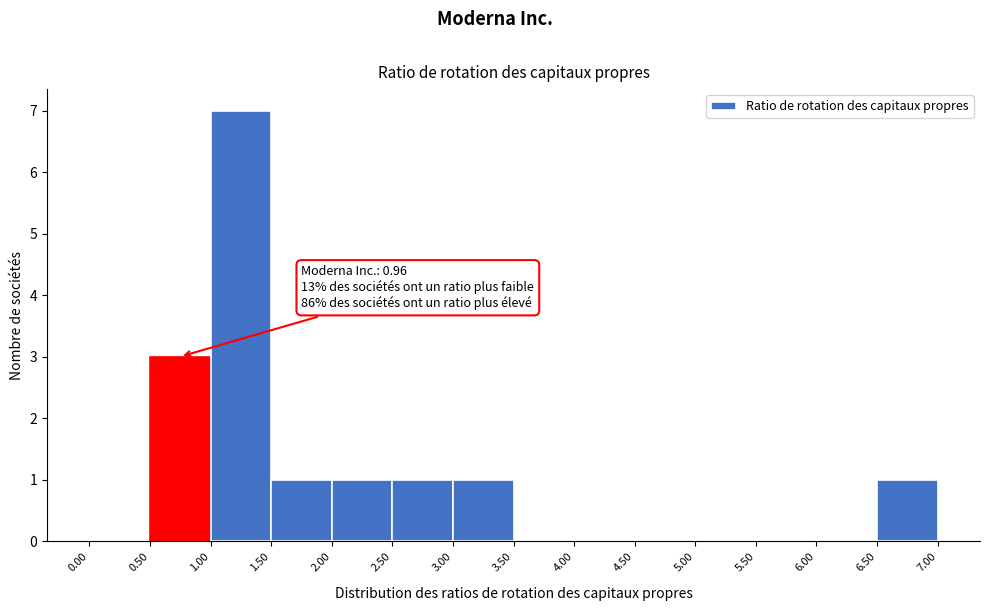

Which range on the x-axis has the tallest bar?

1.00 to 1.50